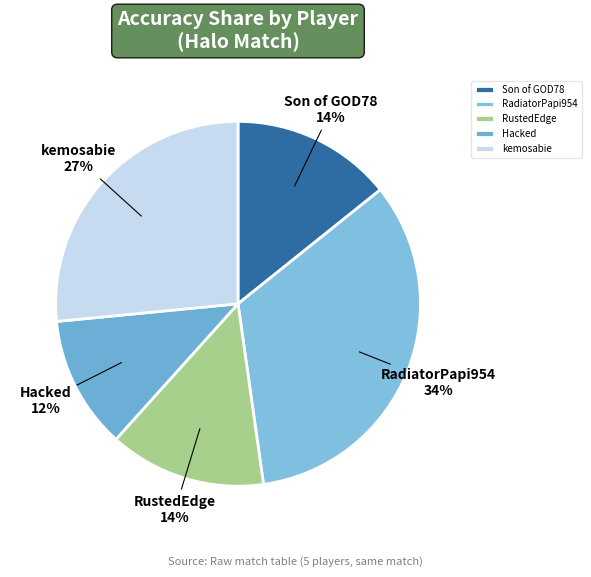

Which category has the smallest portion of the pie?

Hacked